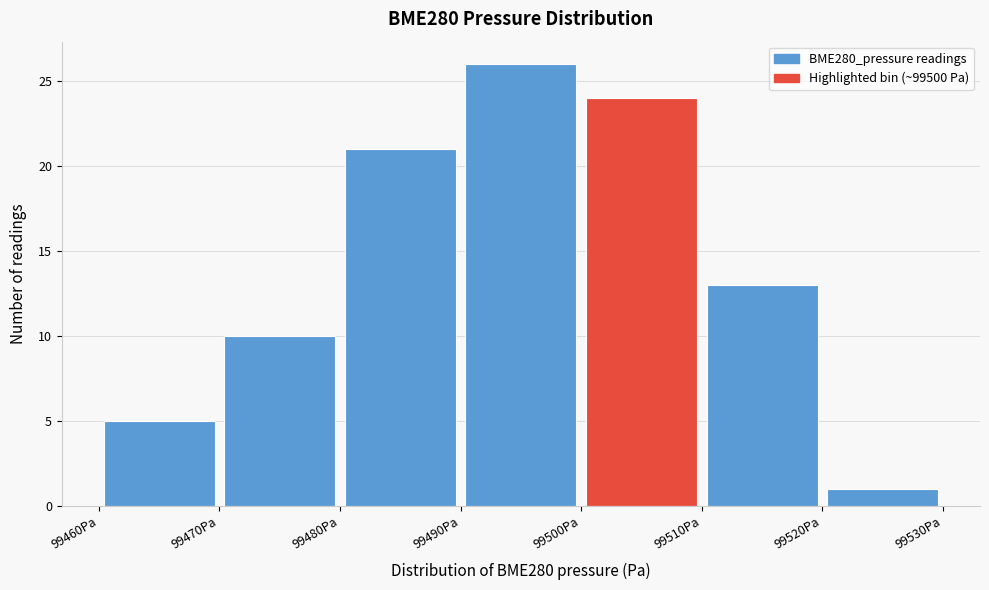

How tall is the bar that spans 99480 to 99490 on the x-axis? The values are not printed on the chart, so give them approximately, as read against the axis.

21